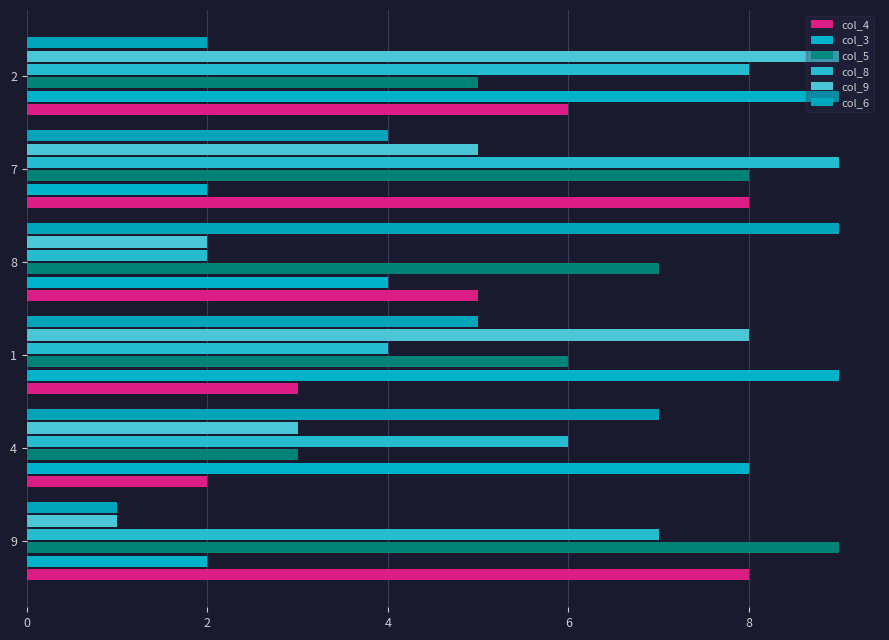

Which series has the largest total across all categories?

col_5